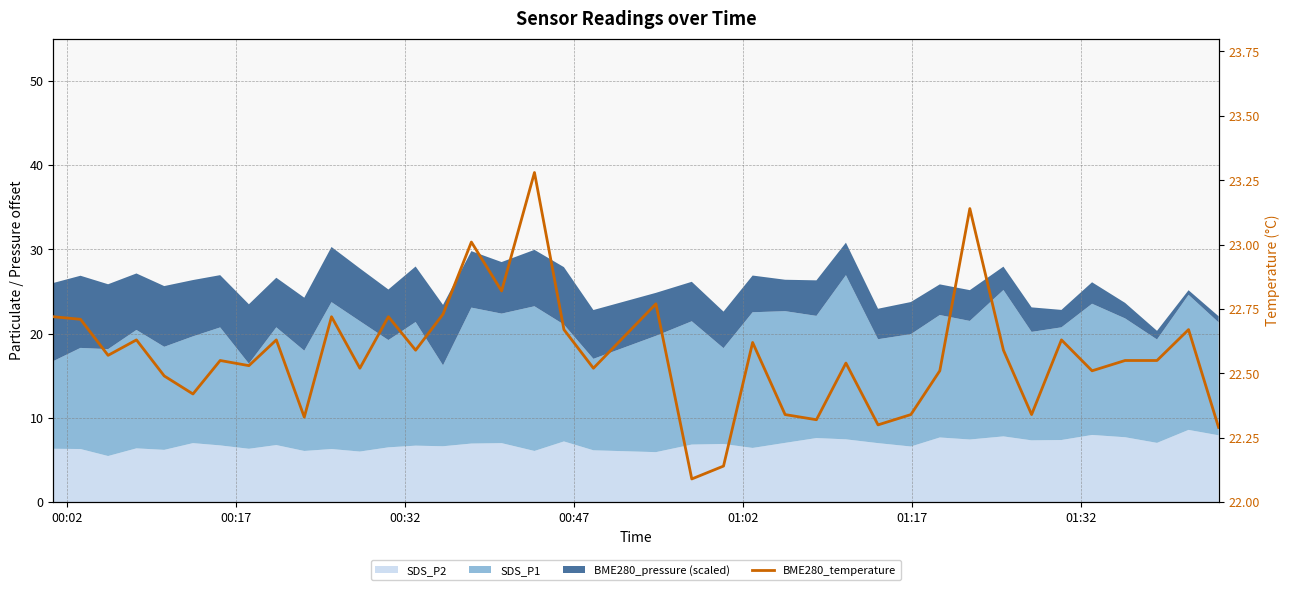

The chart shows a value of 36.3 at 8. True or false?

False